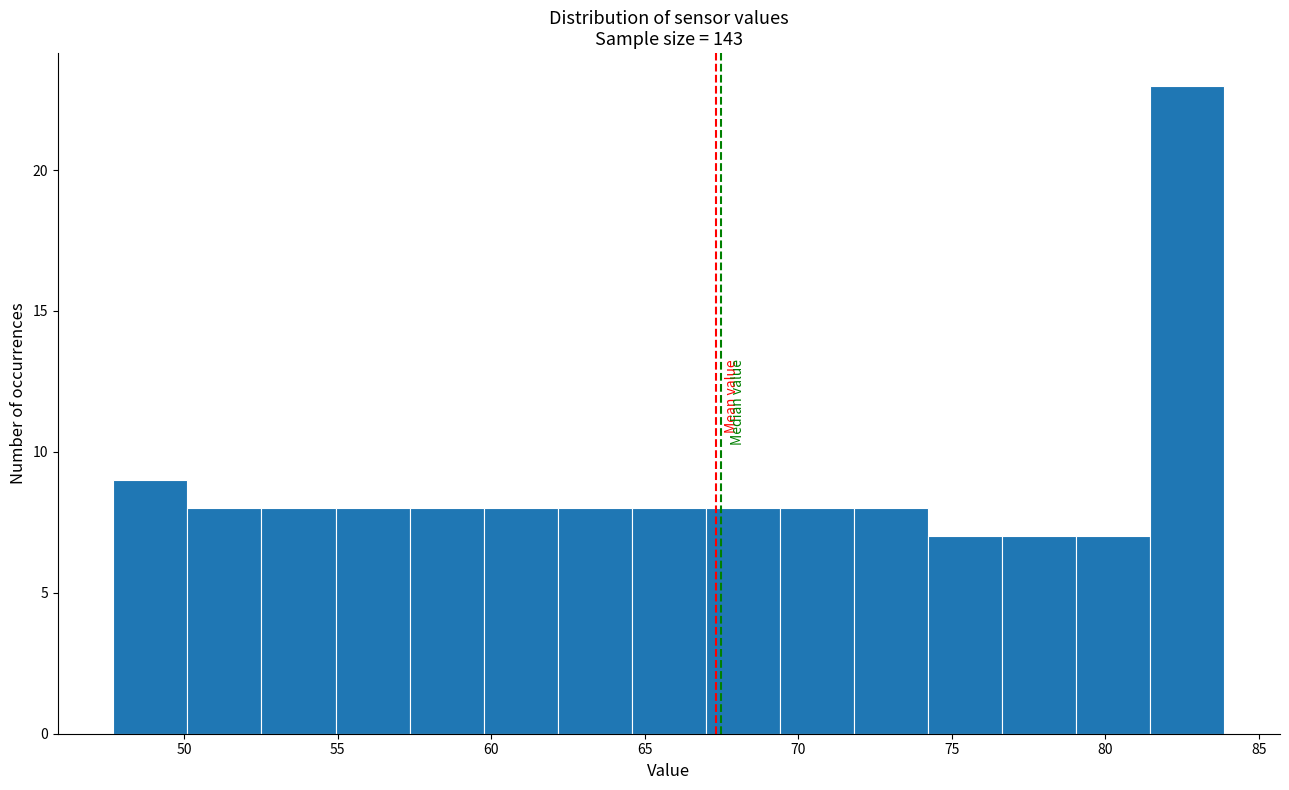

Which range on the x-axis has the tallest bar?

81.5 to 84.0